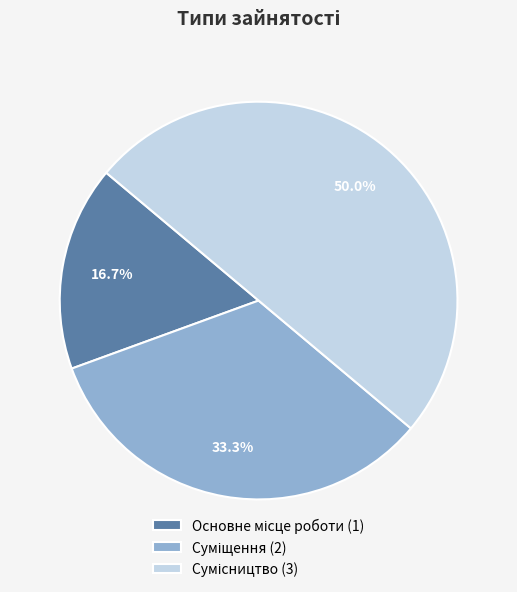

Is it true that Основне місце роботи is 11% of the pie?

False